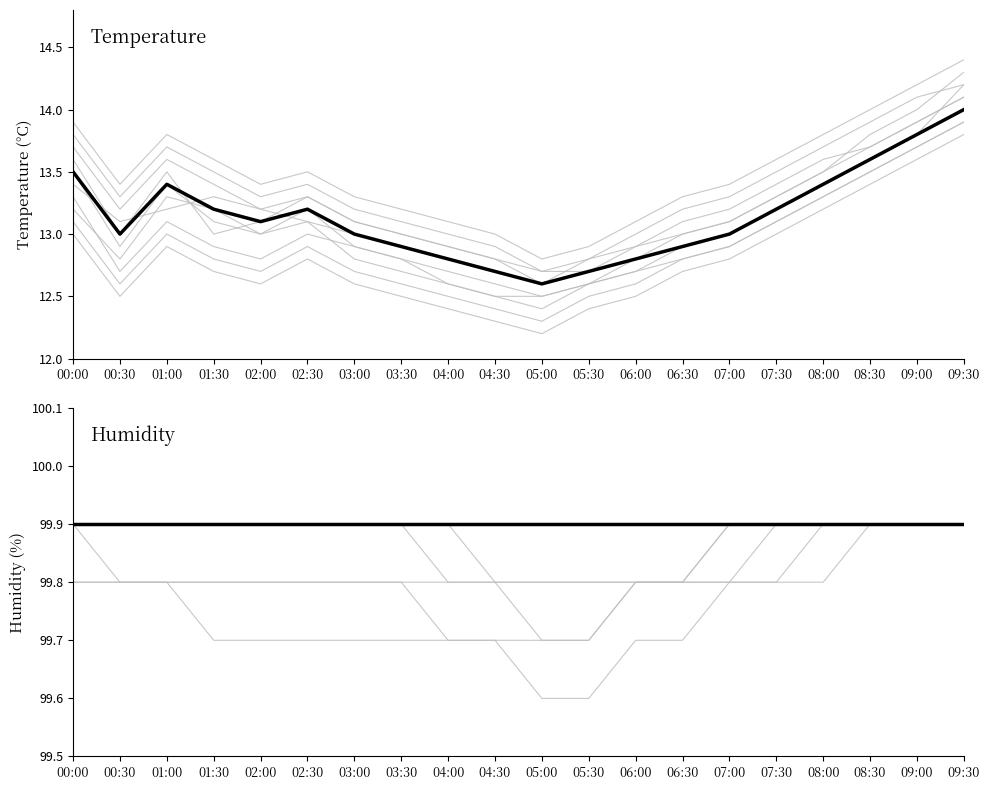

Rank the series at 02:00 from lowest to highest value.

temperature (mean), individual runs, humidity (mean)